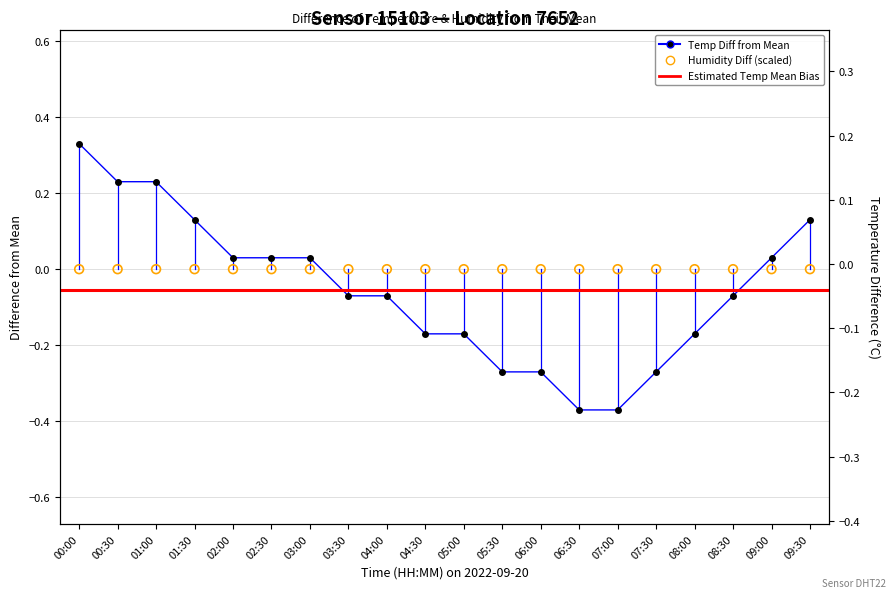

What is the change in value from 05:00 to 06:30?

-0.2